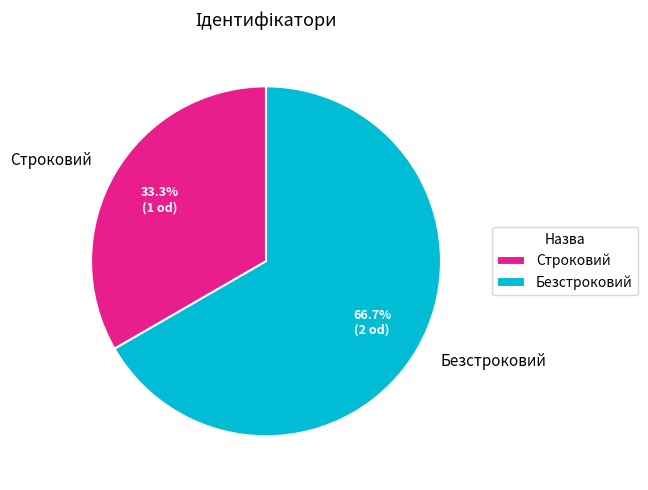

What percentage do Безстроковий and Строковий together represent?

100.0%